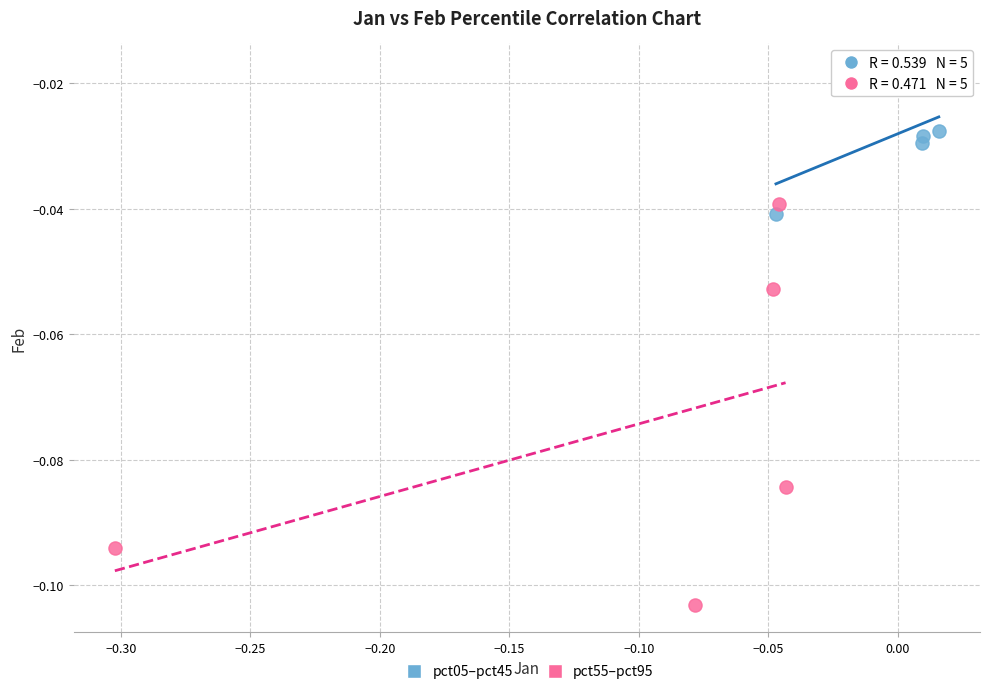

Which series contains the highest Y value?

pct05–pct45